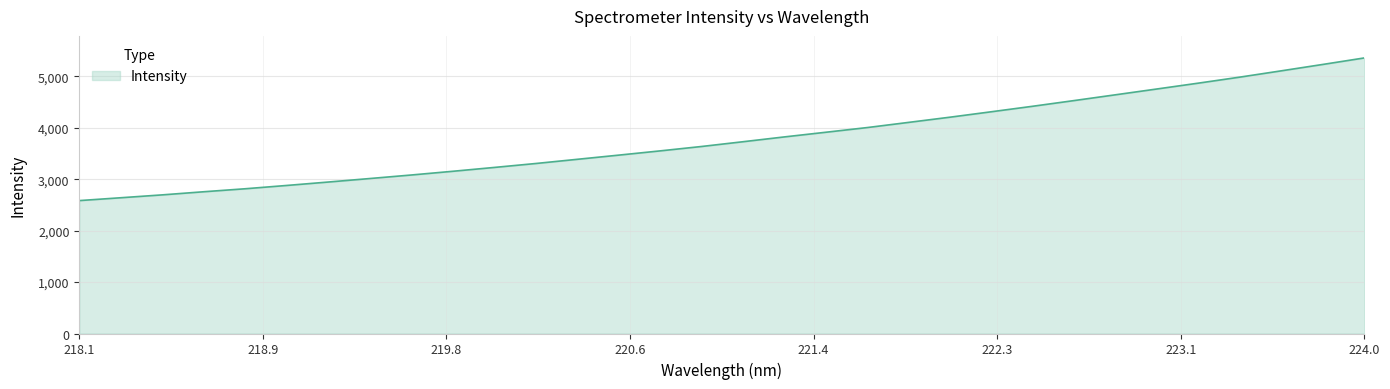

What is the maximum value shown in the chart?

5358.9